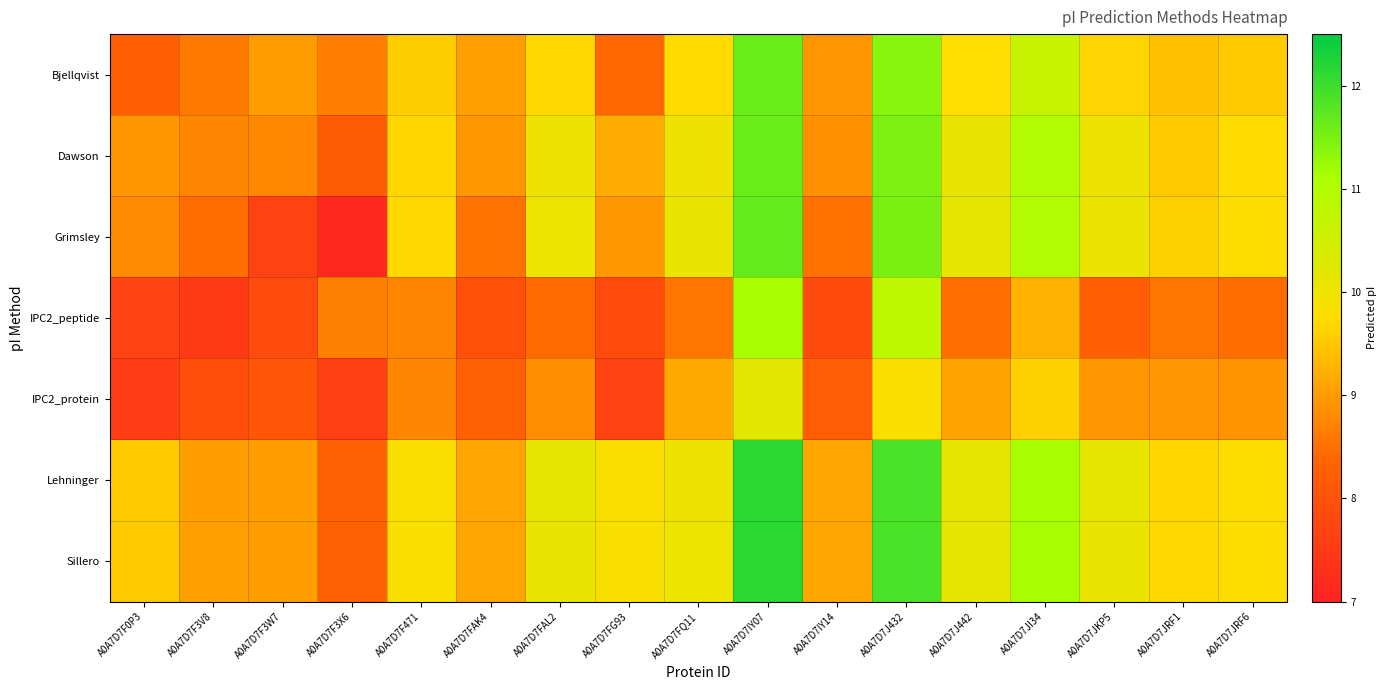

Which series has the widest spread of values?

Grimsley